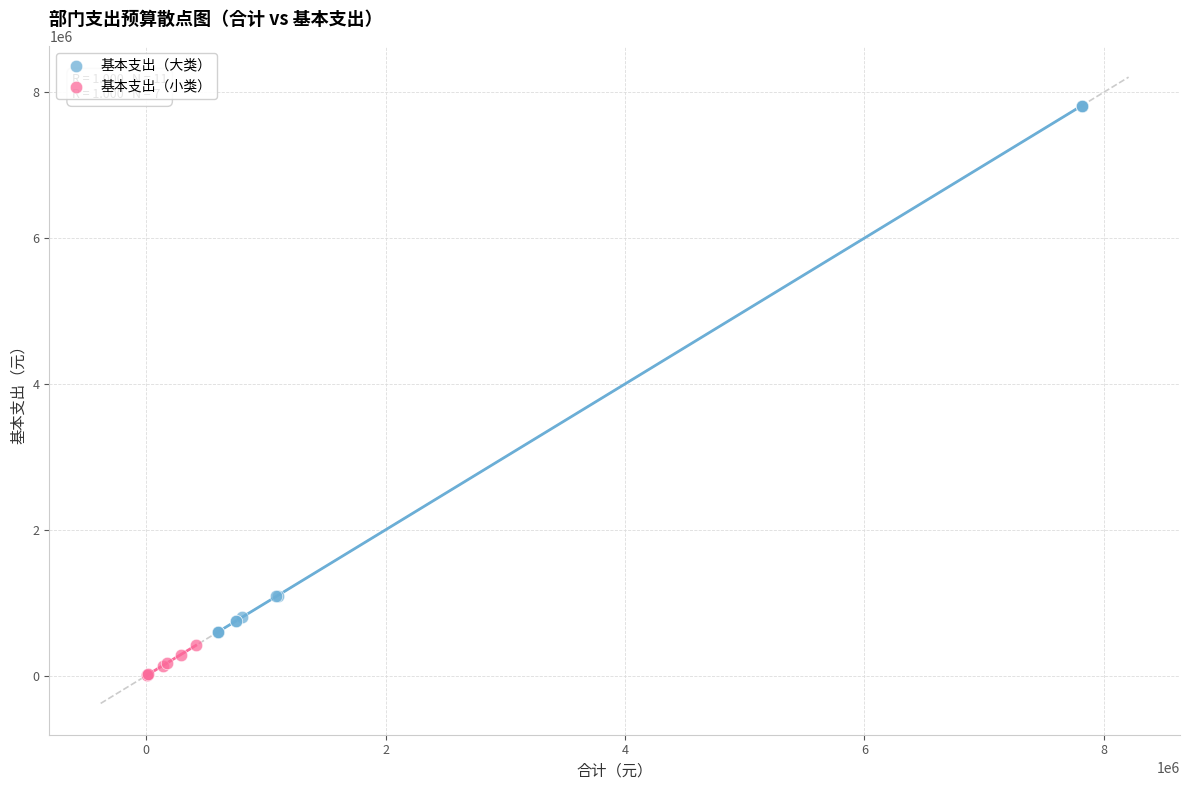

Which series contains the lowest Y value?

基本支出（小类）